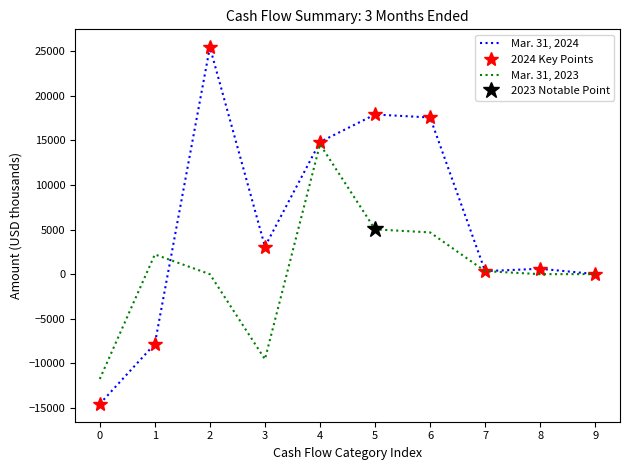

What is the average value of the 2024 Key Points series?

5739